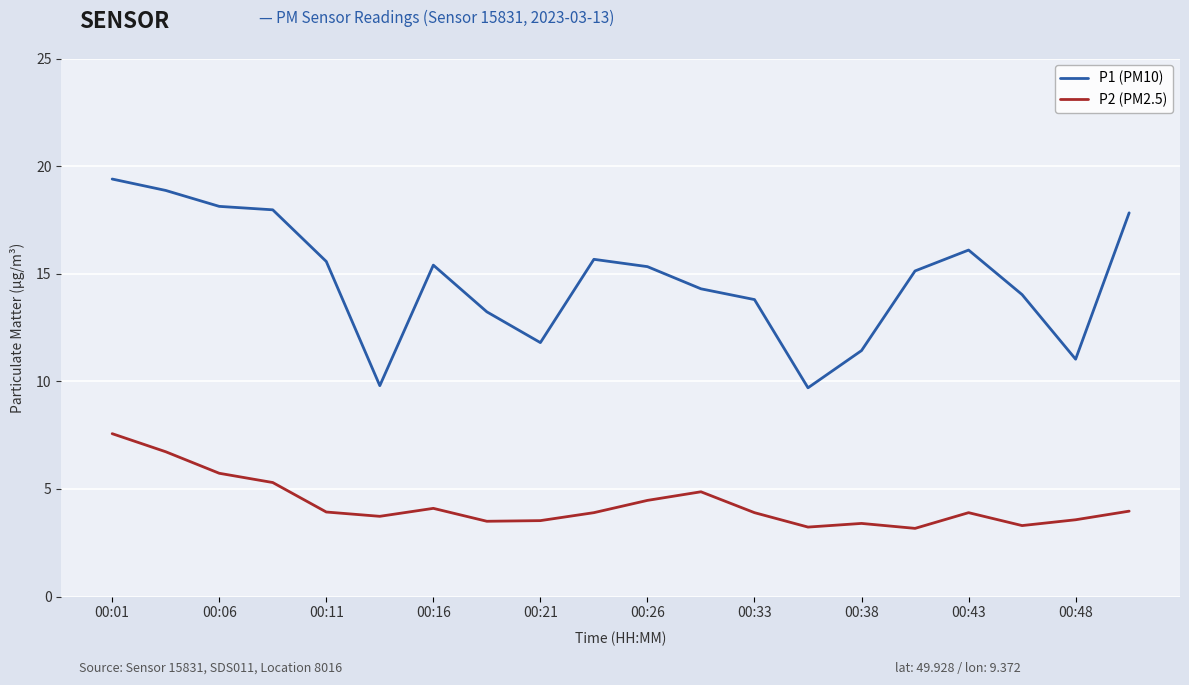

Which series has the widest spread of values?

P1 (PM10)